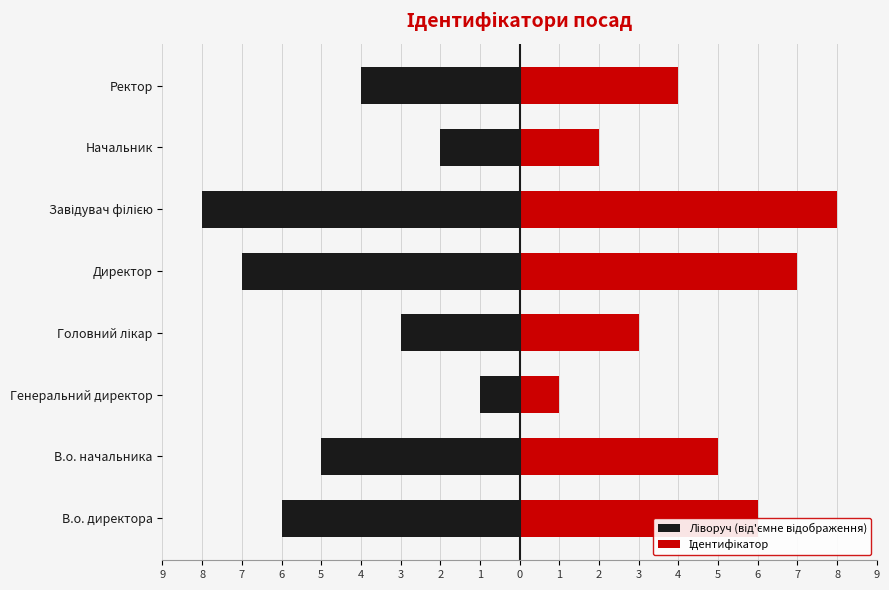

Which series has the largest total across all categories?

Ідентифікатор